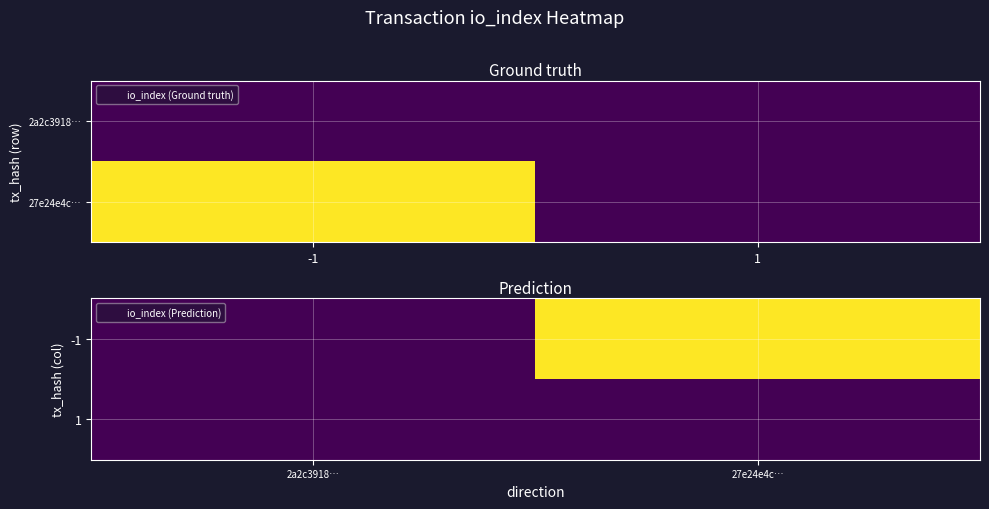

Which label corresponds to the smallest value in the chart?

2a2c3918…